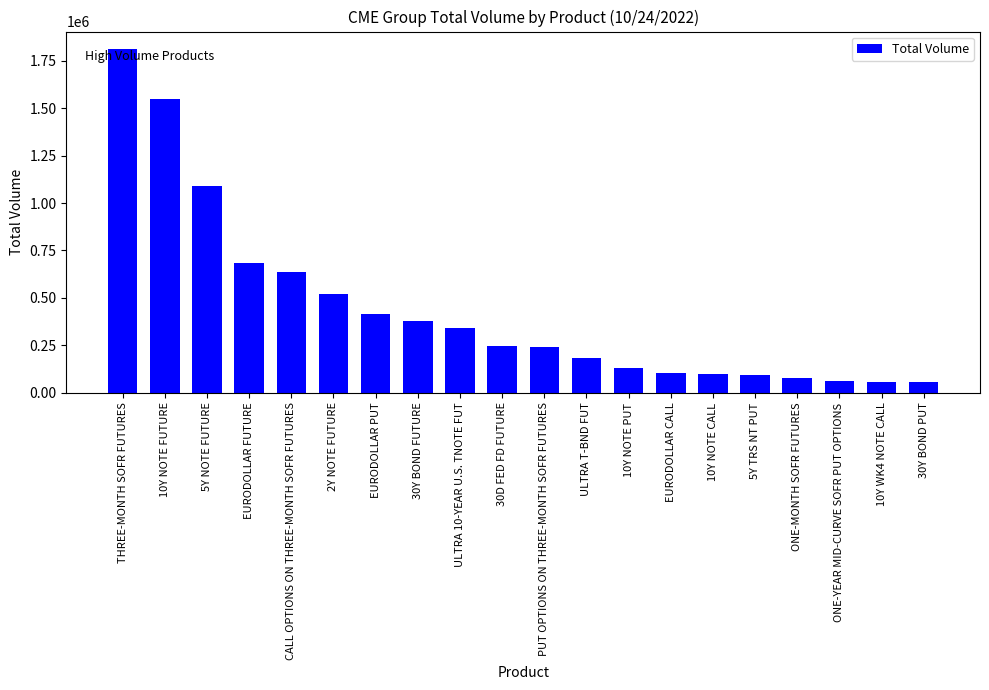

What is the maximum value shown in the chart?

1813457